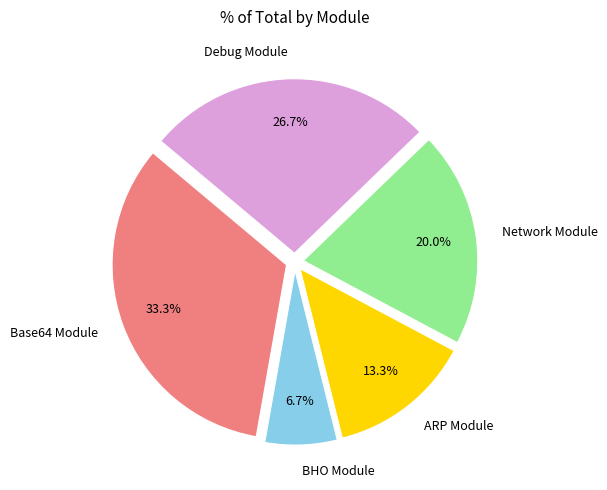

How much of the chart is everything except BHO Module?

93.3%